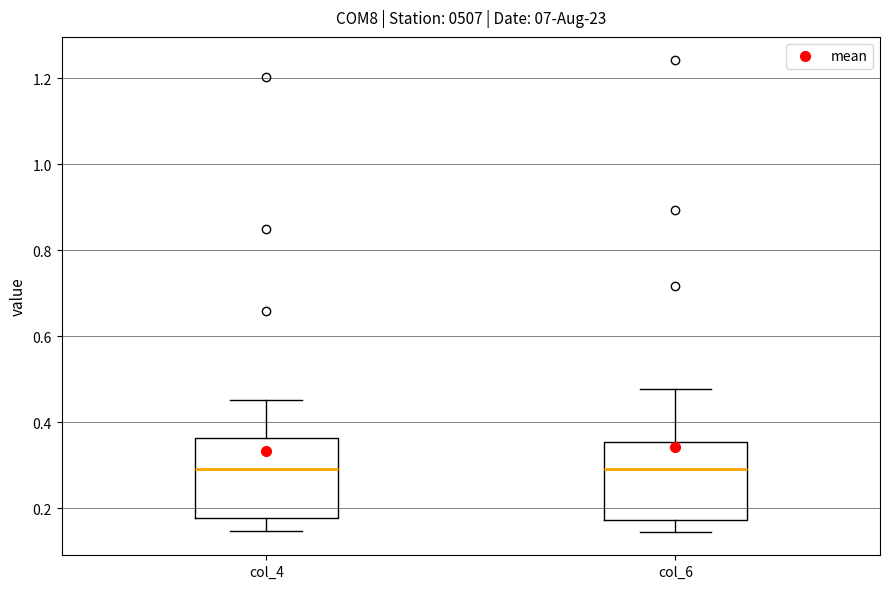

Reading left to right, transcribe this box plot: for each box, give where its median line is, the range the box spans, and where its two whiskers end, as read against the y-axis. The values are not printed on the chart, so give them approximately, as read against the axis.

col_4: median 0.30, box 0.18 to 0.36, whiskers 0.14 to 0.46
col_6: median 0.30, box 0.18 to 0.36, whiskers 0.14 to 0.48